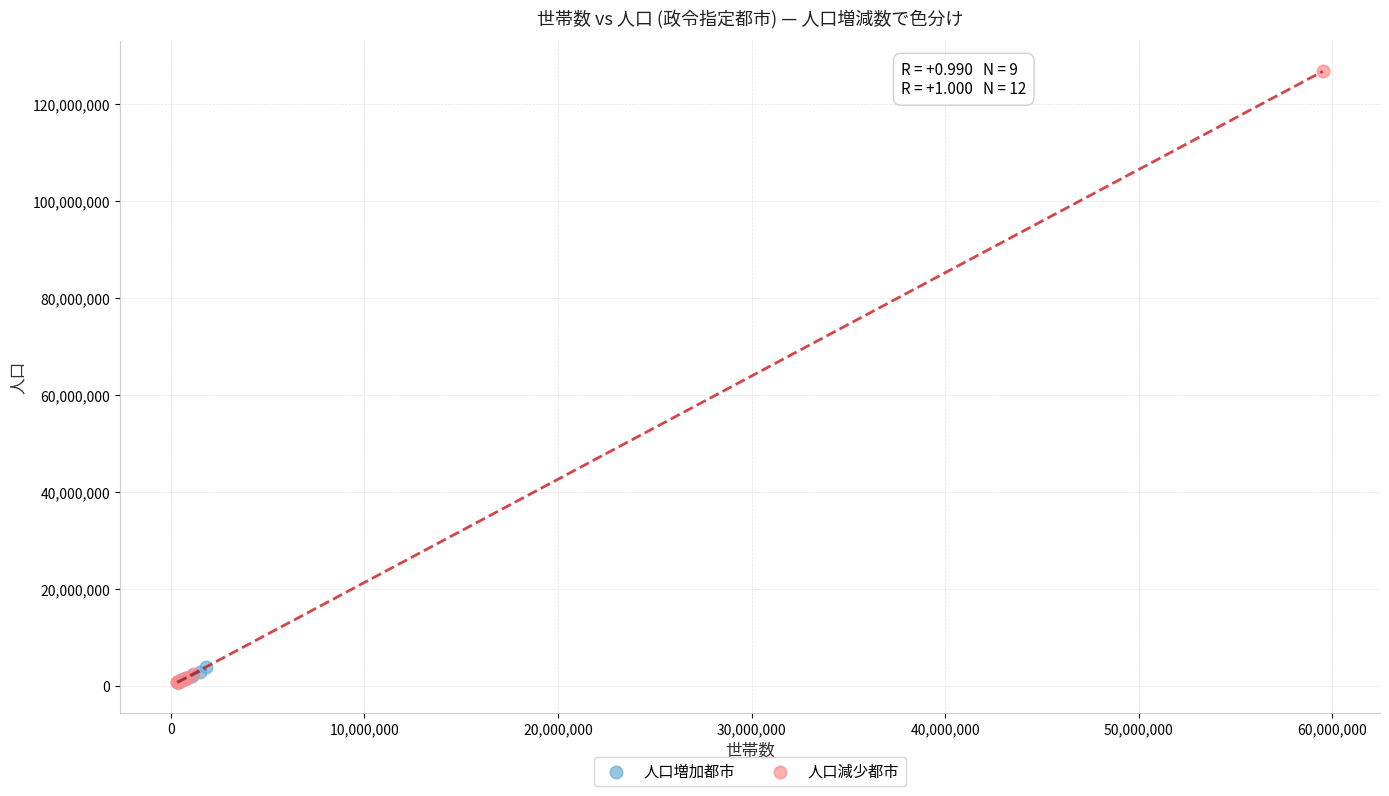

Which series contains the highest Y value?

人口減少都市